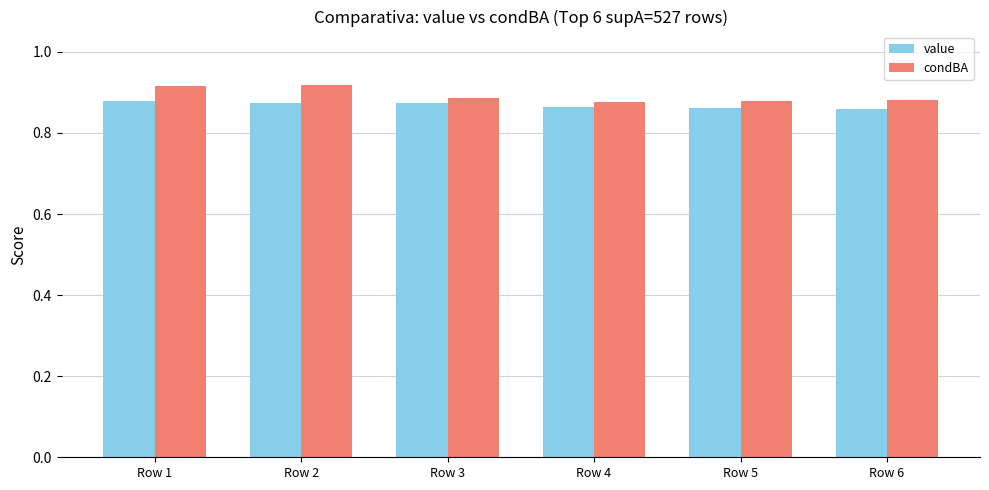

What is the sum of all value values?

5.2